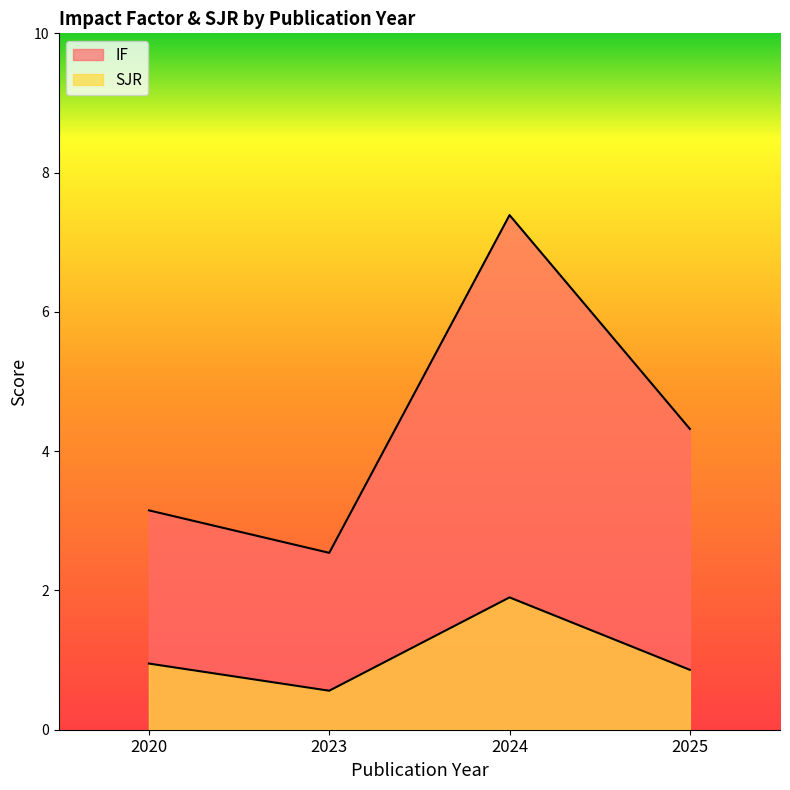

The IF series shows 4.1 at 2020. True or false?

False